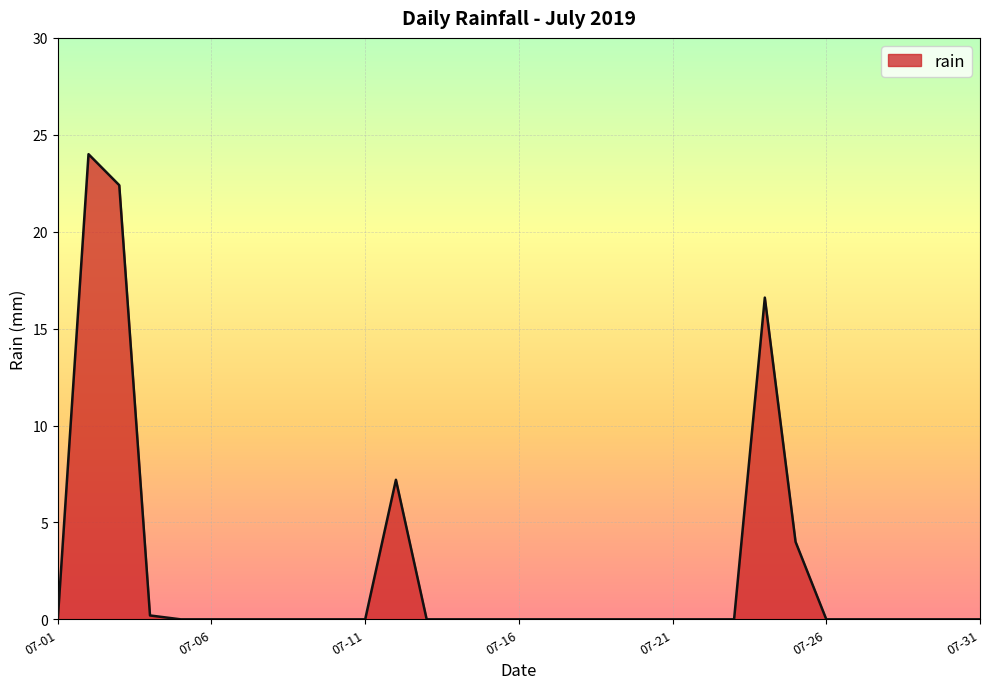

What is the difference between the maximum and minimum values?

24.0